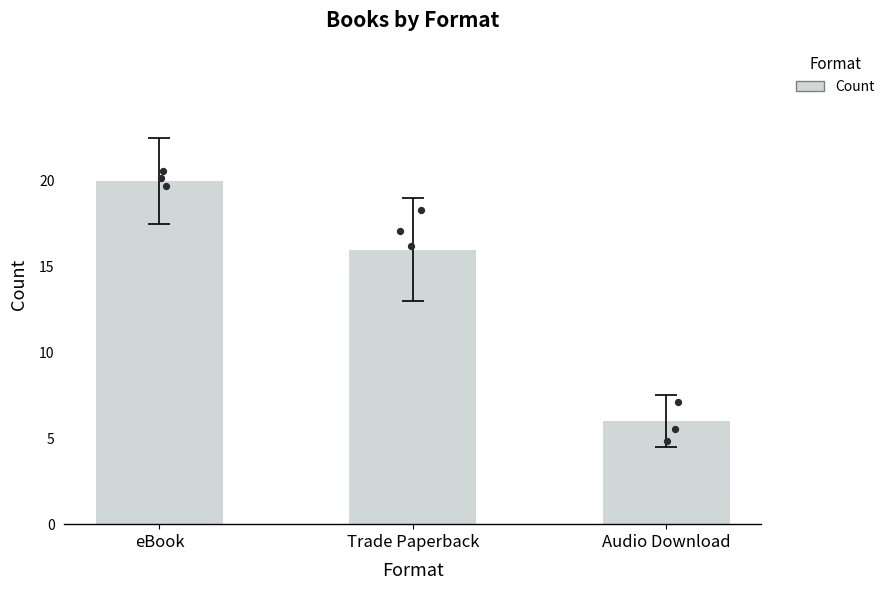

What is the change in value from Trade Paperback to Audio Download?

-10